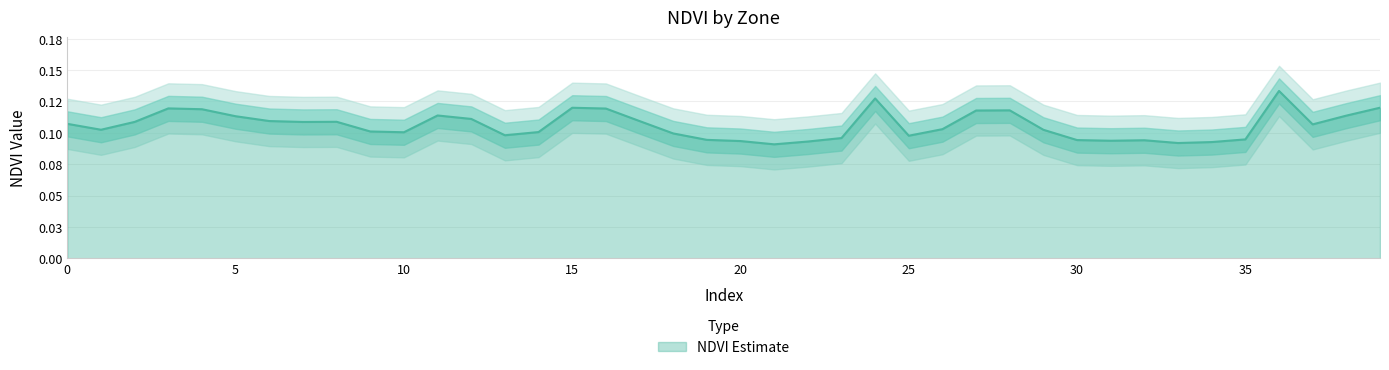

What is the highest value of the Zone 0 Lower series?

0.1